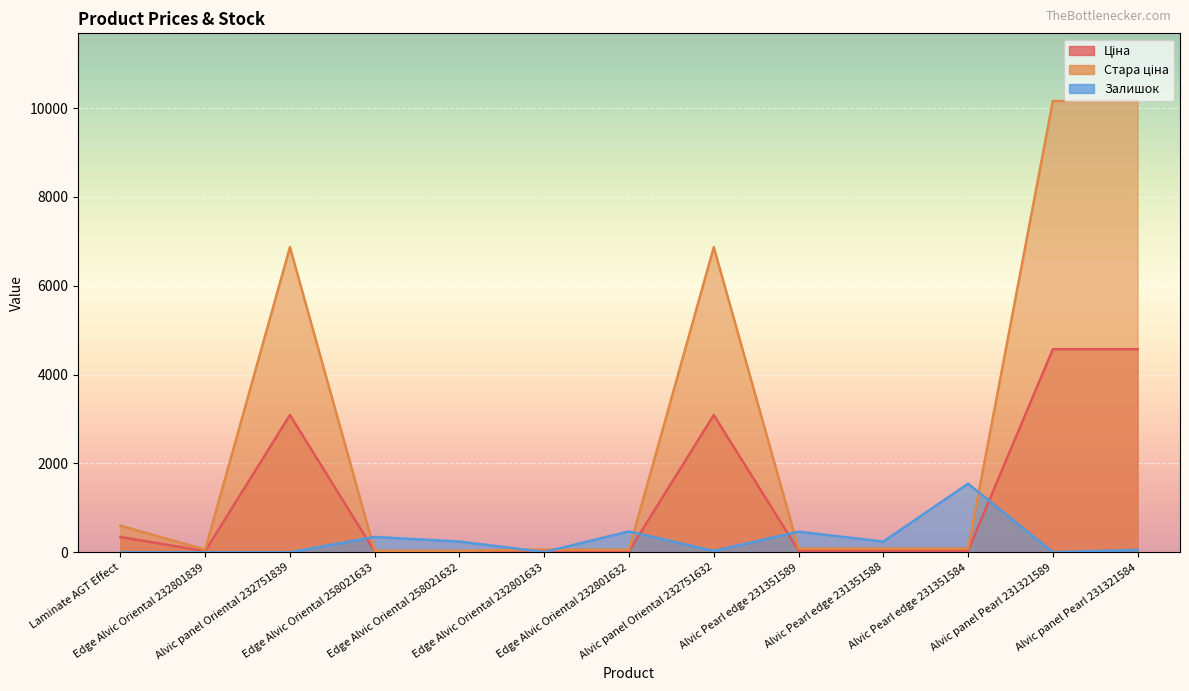

What is the value of the Ціна point at the 5th from the left?

15.6